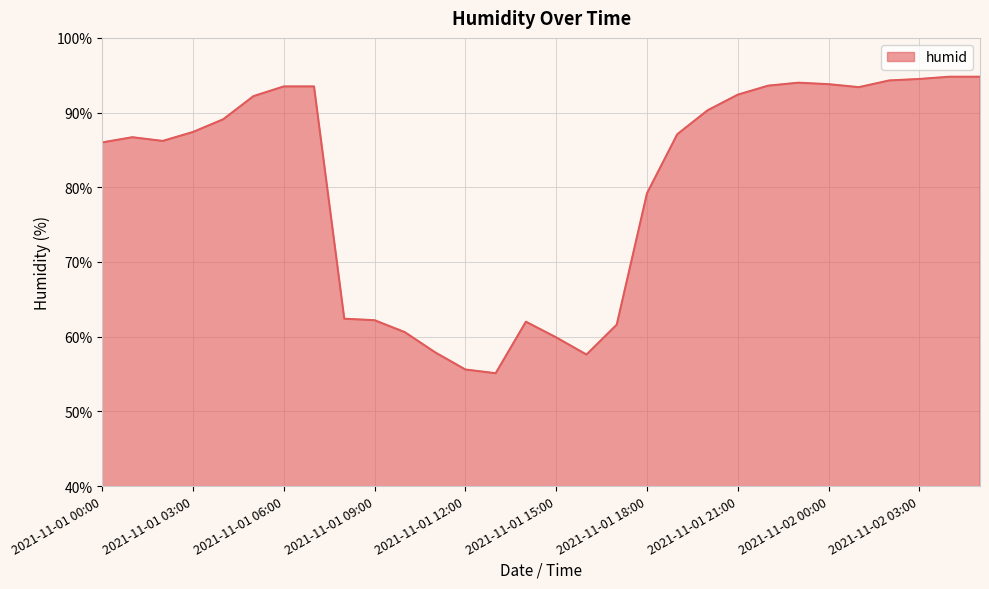

Does the chart display data point markers on the line(s)?

No